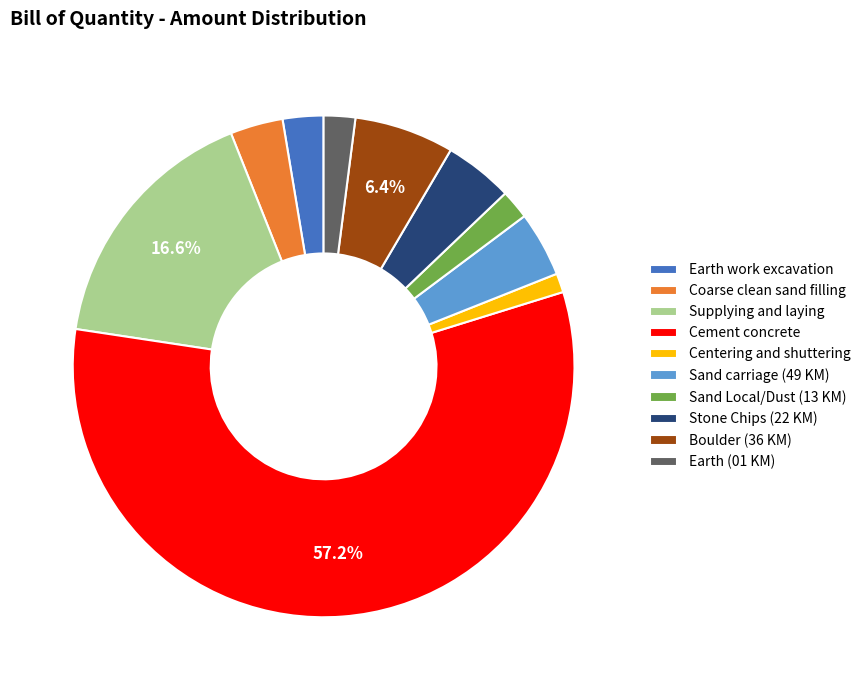

Which category accounts for the majority?

Cement concrete